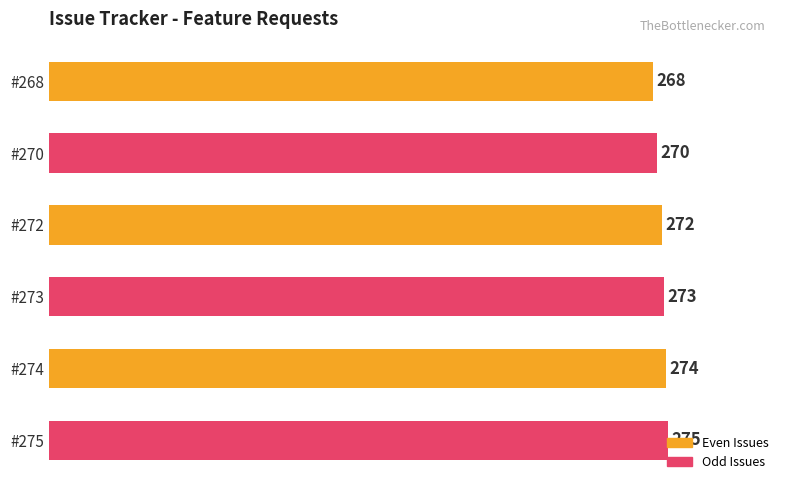

What is the difference between the second highest and second lowest values?

4